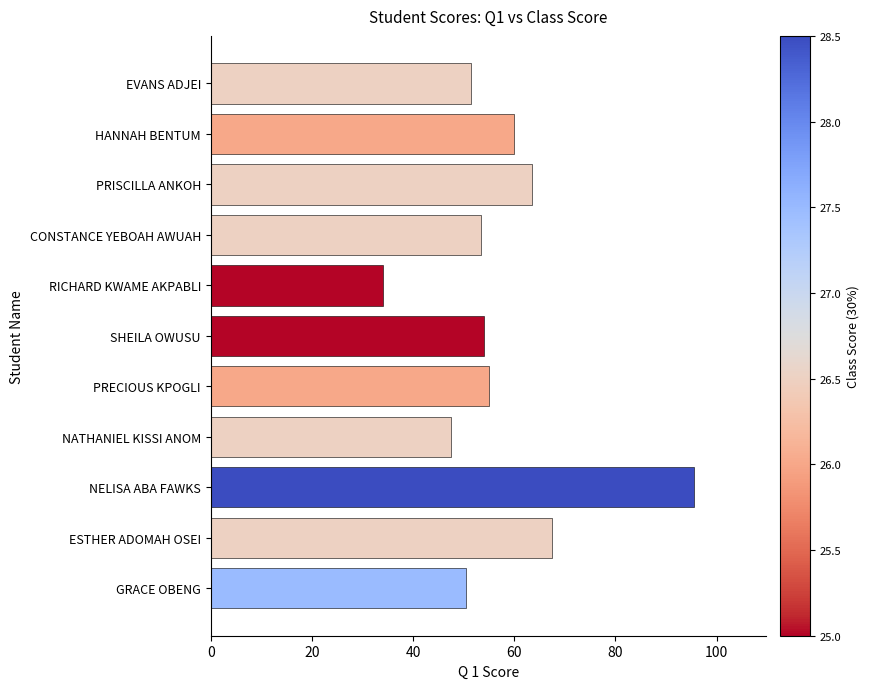

What is the smallest value displayed?

34.0